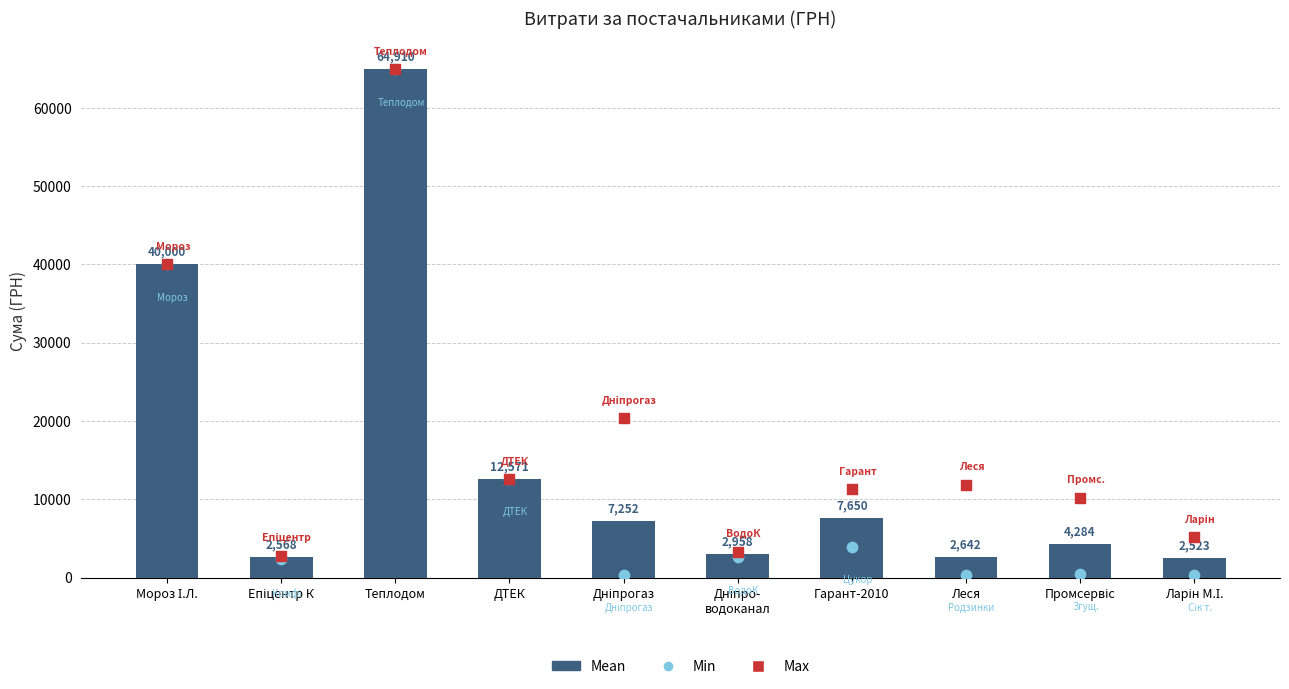

Is the value of Mean at Дніпрогаз greater than the value of Max at Епіцентр К?

Yes